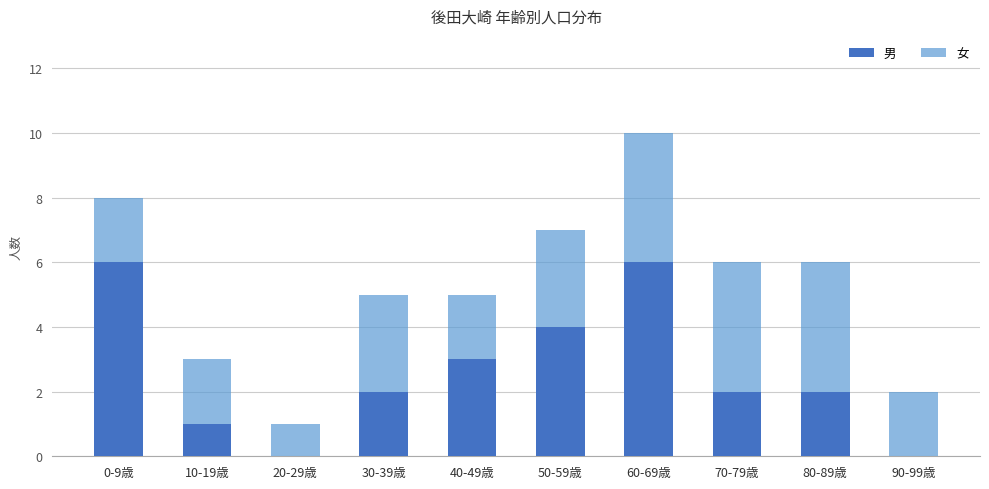

Count the number of data series in this chart.

2